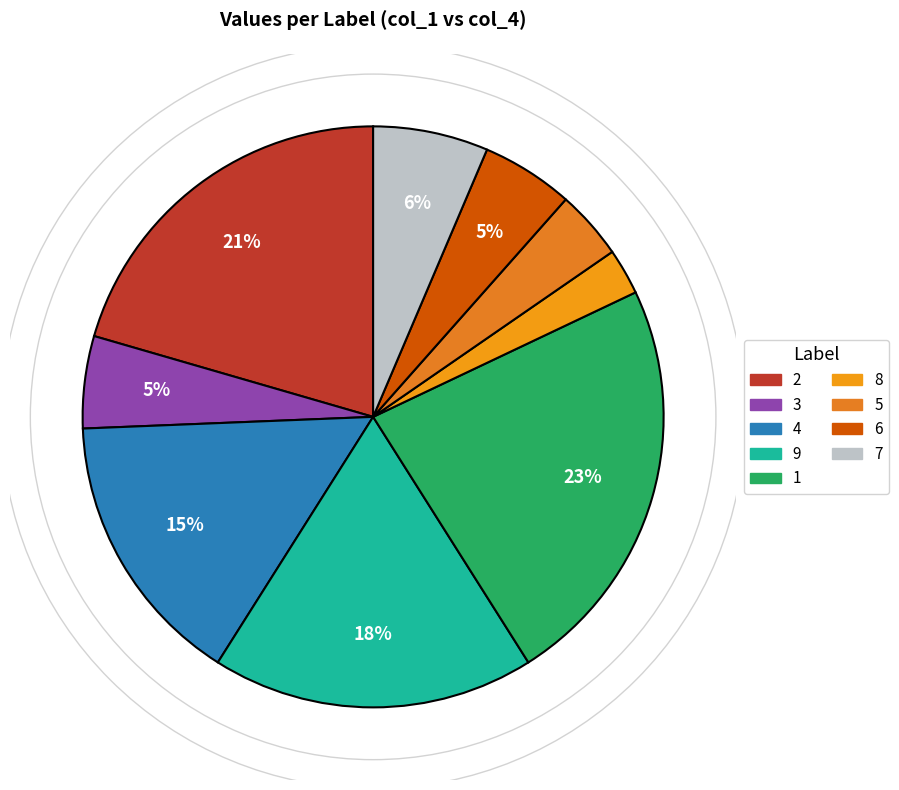

To the nearest percent, what is the average slice percentage?

11%